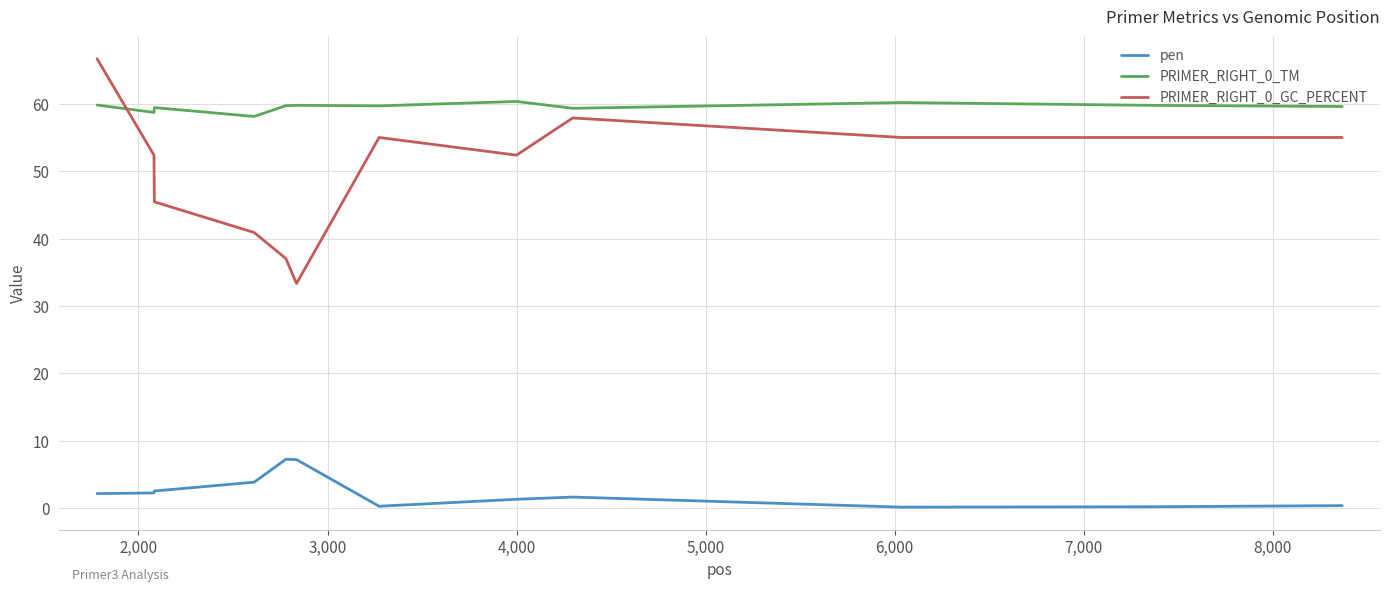

Which series has the largest range (max minus min)?

PRIMER_RIGHT_0_GC_PERCENT